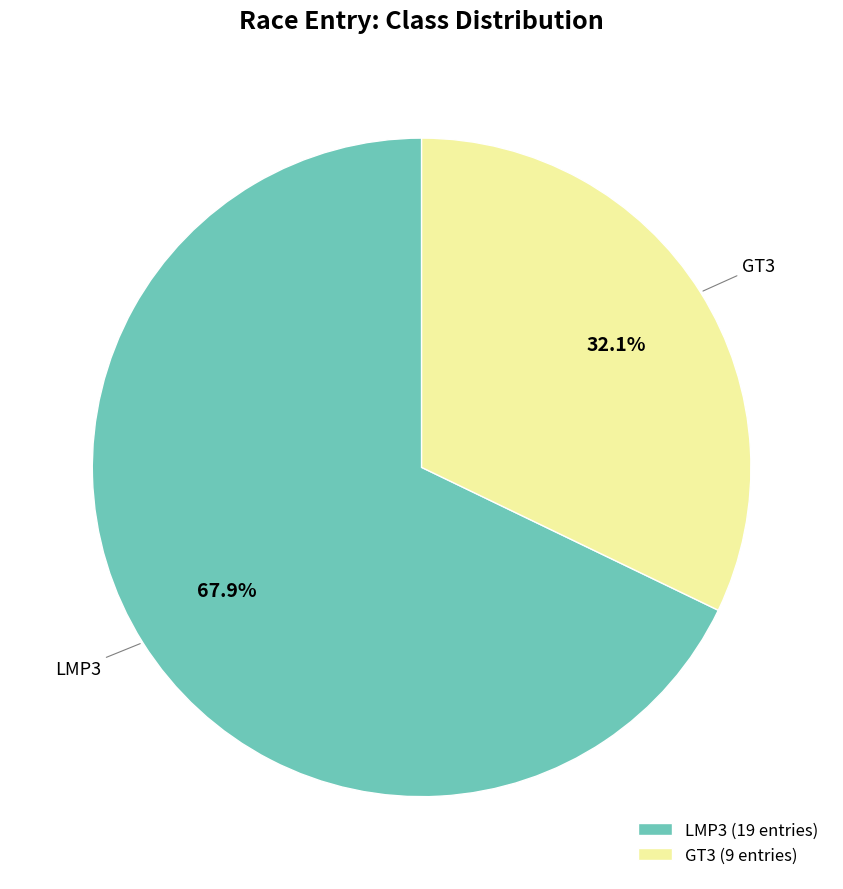

Is there any slice that represents more than half of the pie?

Yes